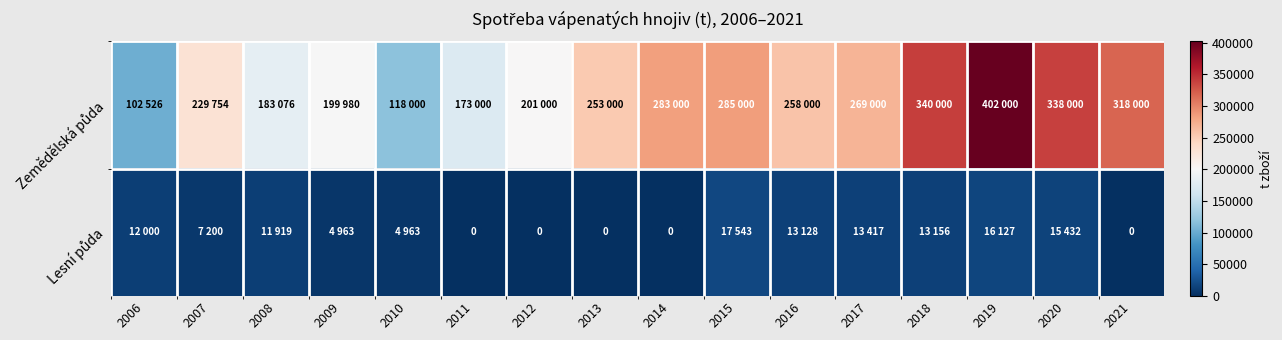

List the labels in order of Lesní půda value, largest first.

2015, 2019, 2020, 2017, 2018, 2016, 2006, 2008, 2007, 2009, 2010, 2011, 2012, 2013, 2014, 2021